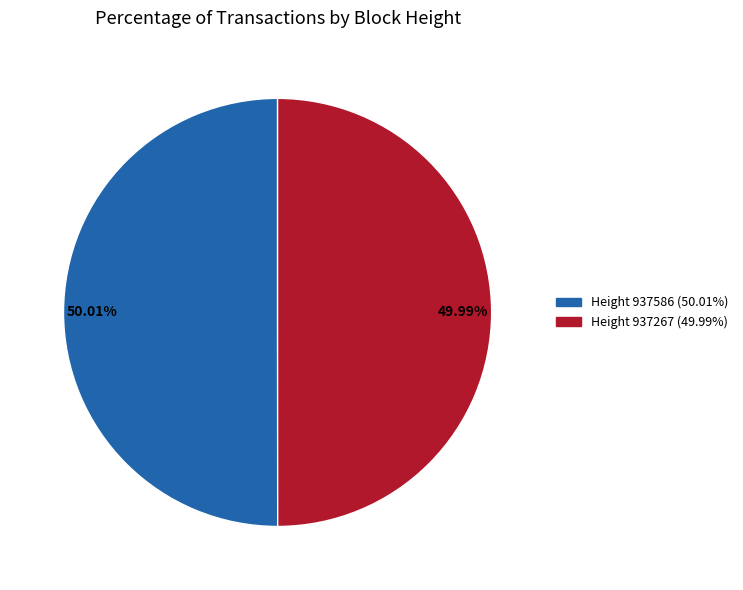

Do 50.01% and 49.99% together represent more than half of the pie?

Yes